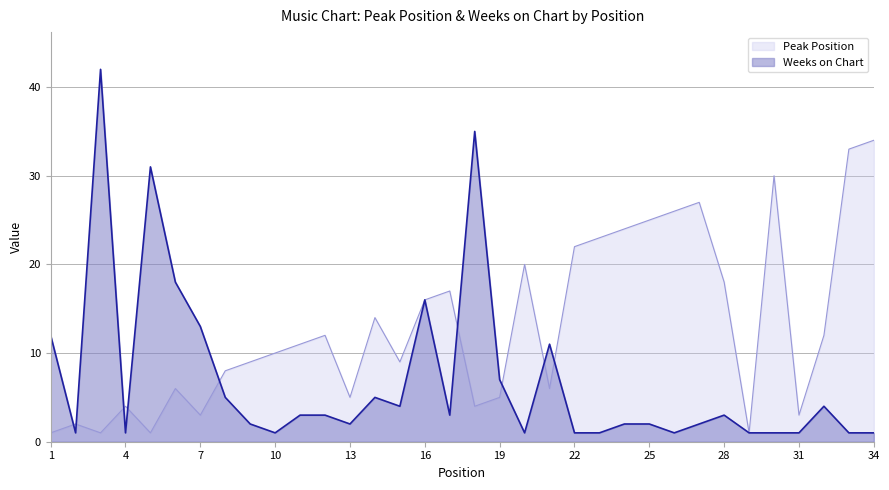

The value of Peak Position at 10 is 4. True or false?

False